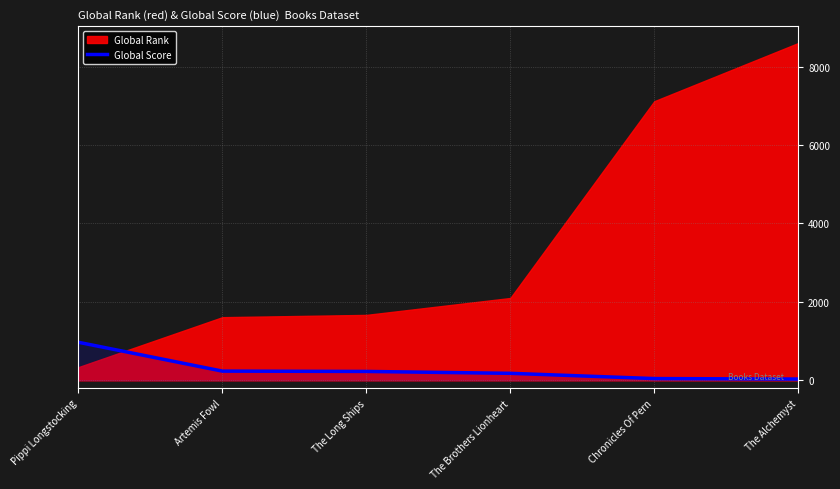

How many data points does each series have?

6